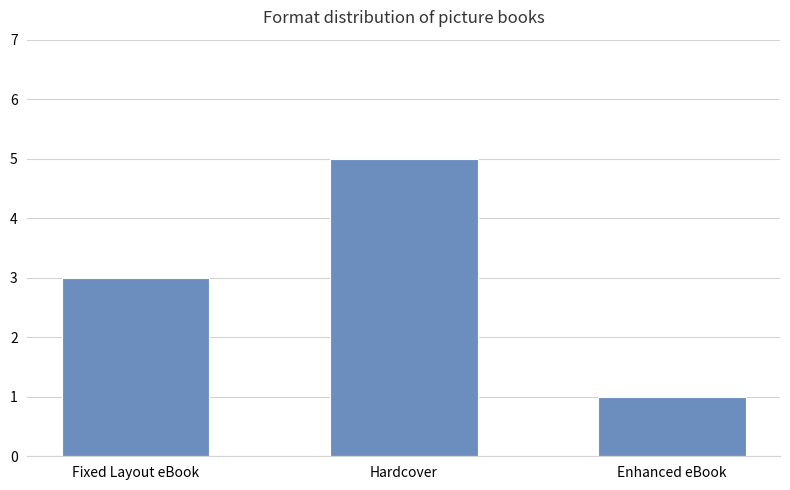

What position from the left is Enhanced eBook?

3